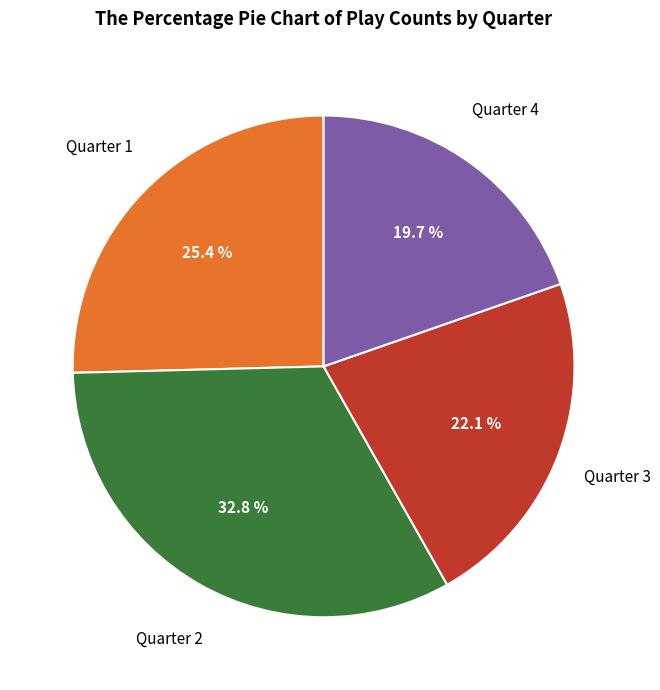

Is there a majority slice in this chart?

No